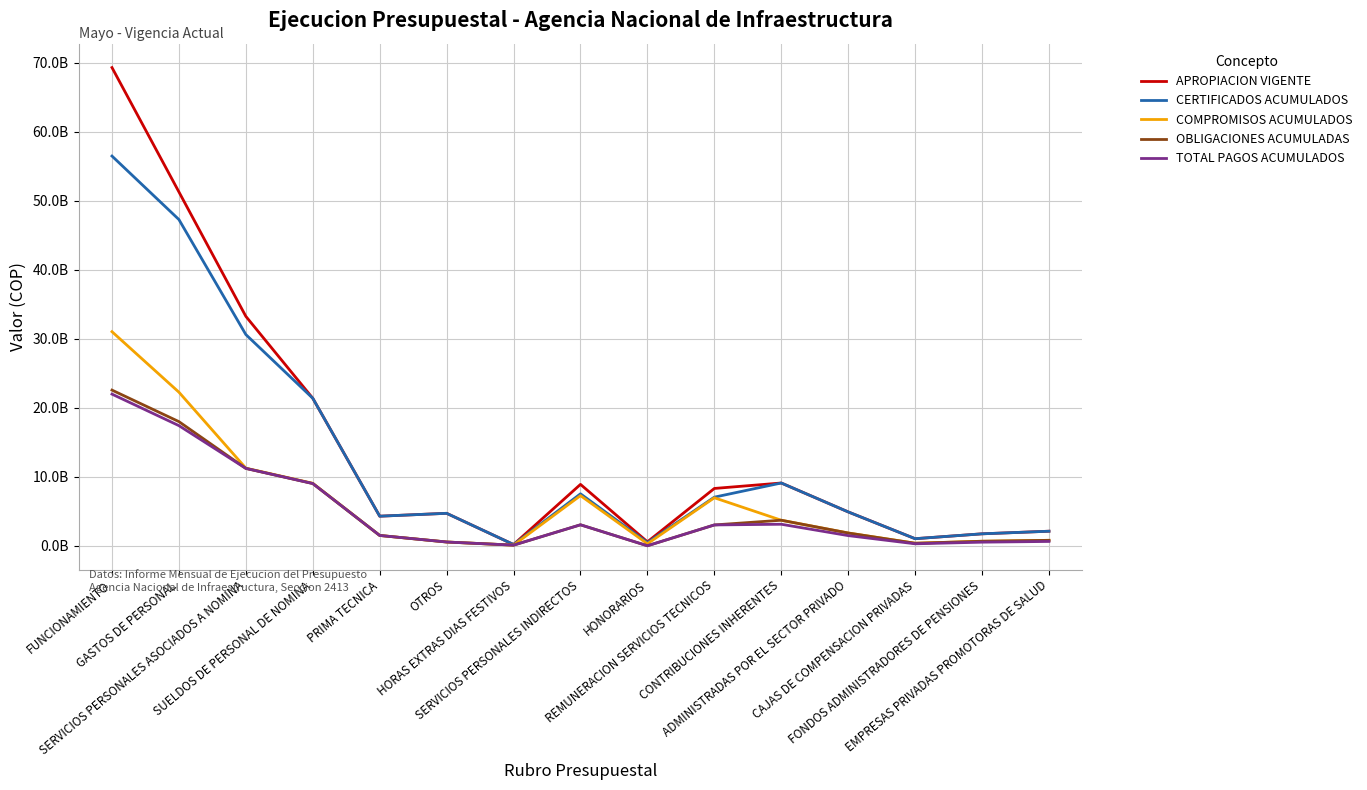

Which series changed the most between SERVICIOS PERSONALES ASOCIADOS A NOMINA and REMUNERACION SERVICIOS TECNICOS?

APROPIACION VIGENTE